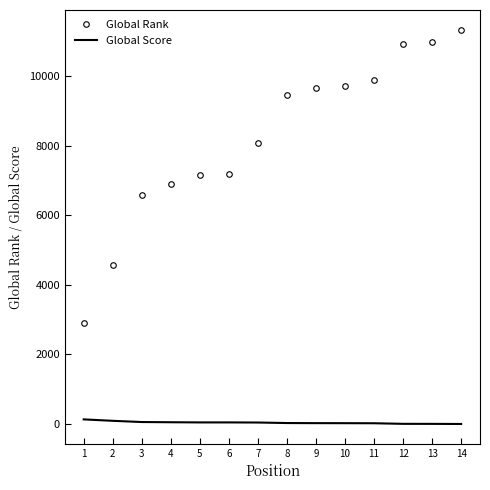

What is the difference between the maximum and minimum values in the Global Rank series?

8441